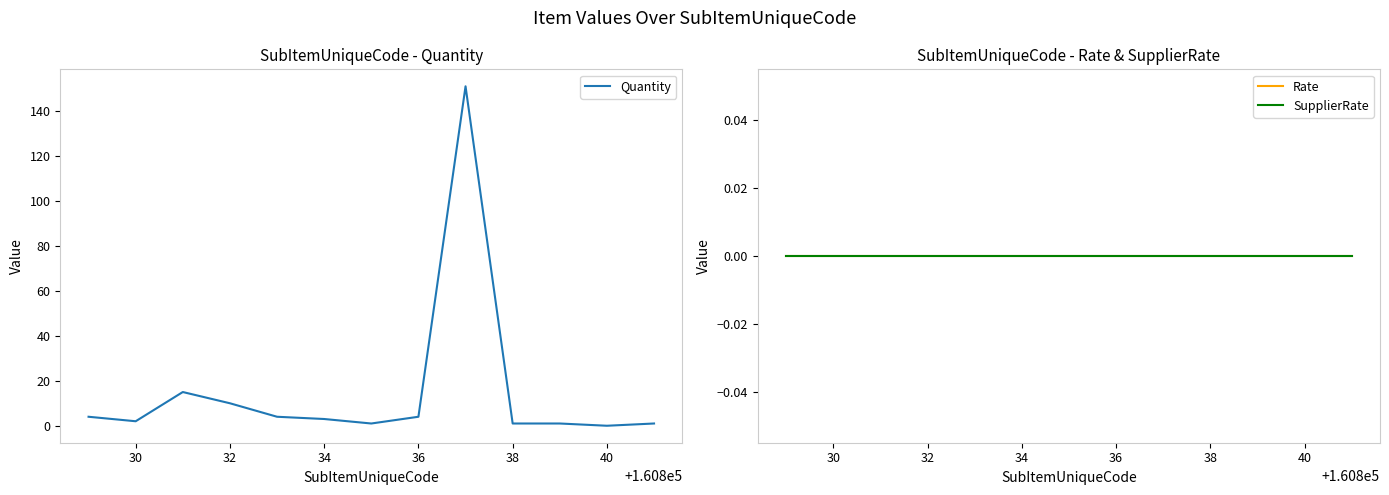

Is it true that Quantity equals 2 at 30?

True